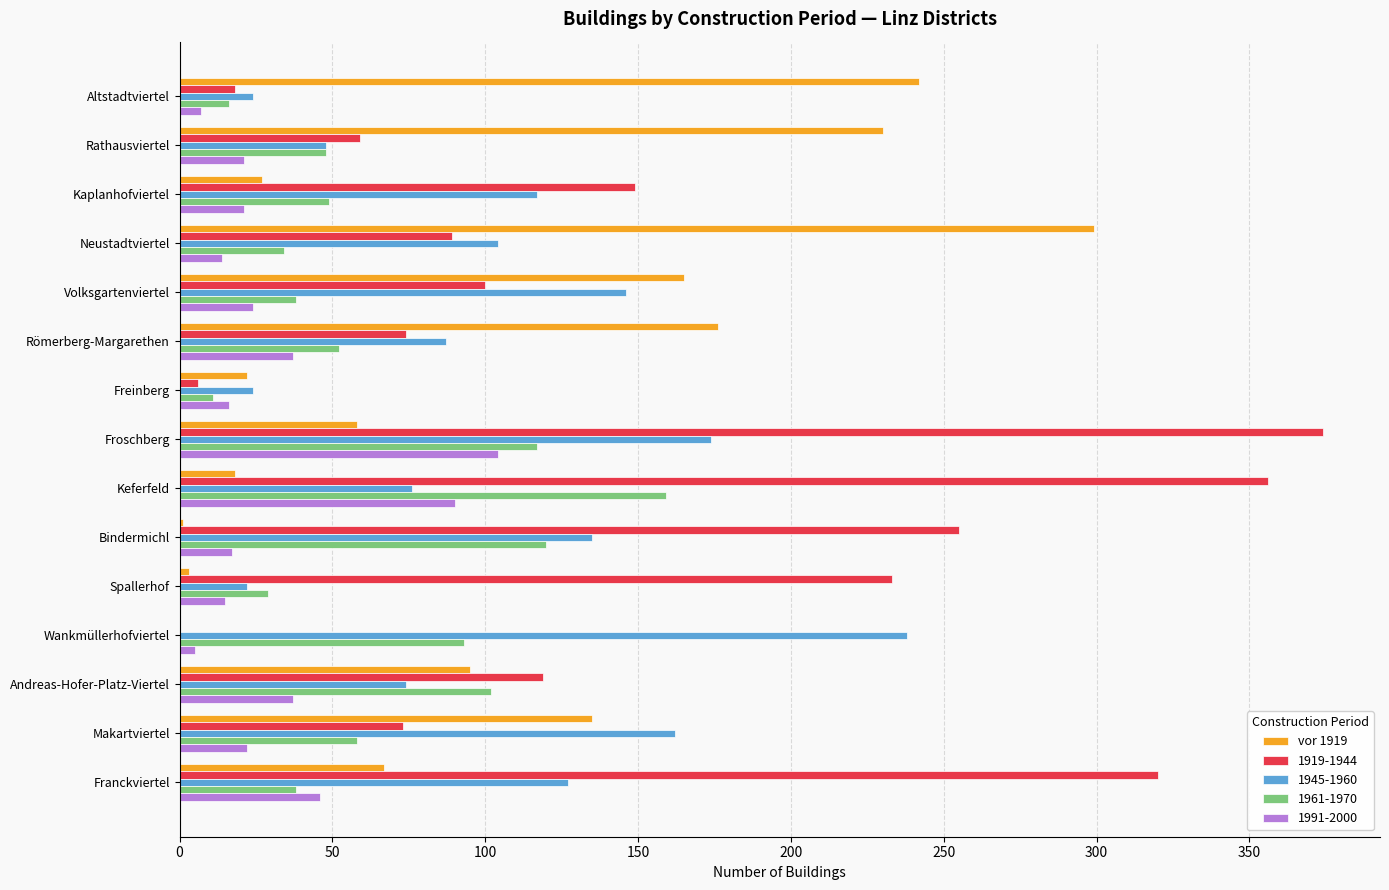

How many data points does each series have?

15